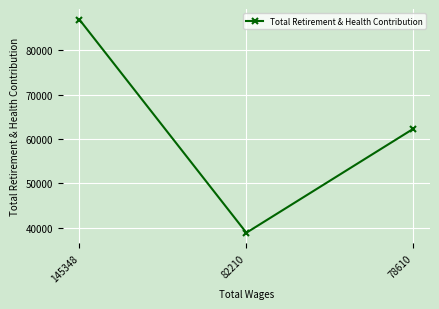

How many lines are shown in the chart?

1